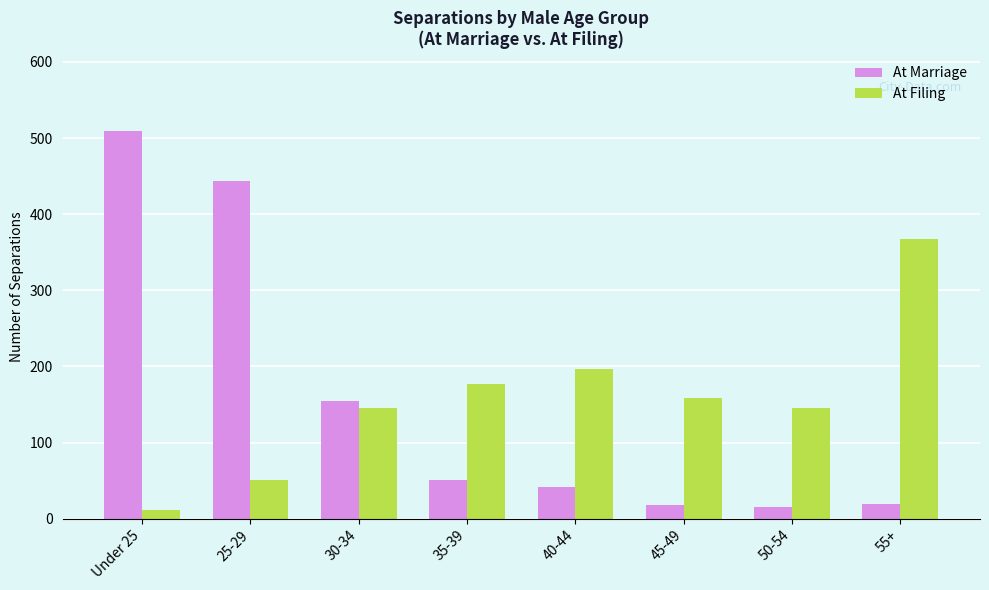

What is the highest value of the At Filing series?

367